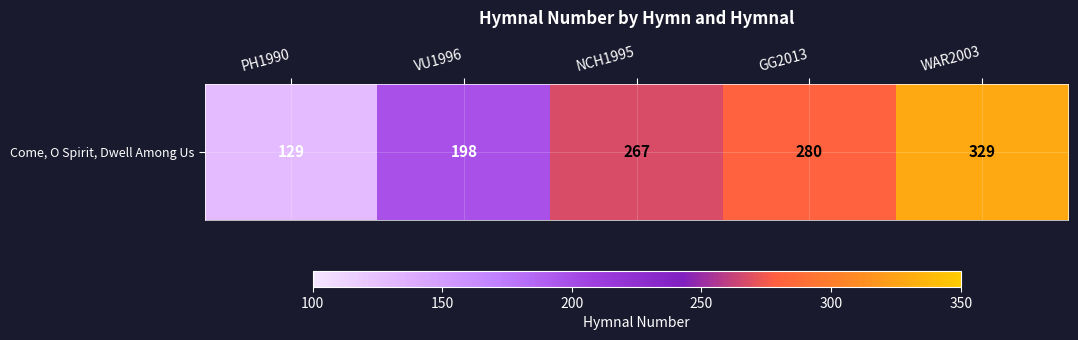

Rank the categories by value from lowest to highest.

PH1990, VU1996, NCH1995, GG2013, WAR2003